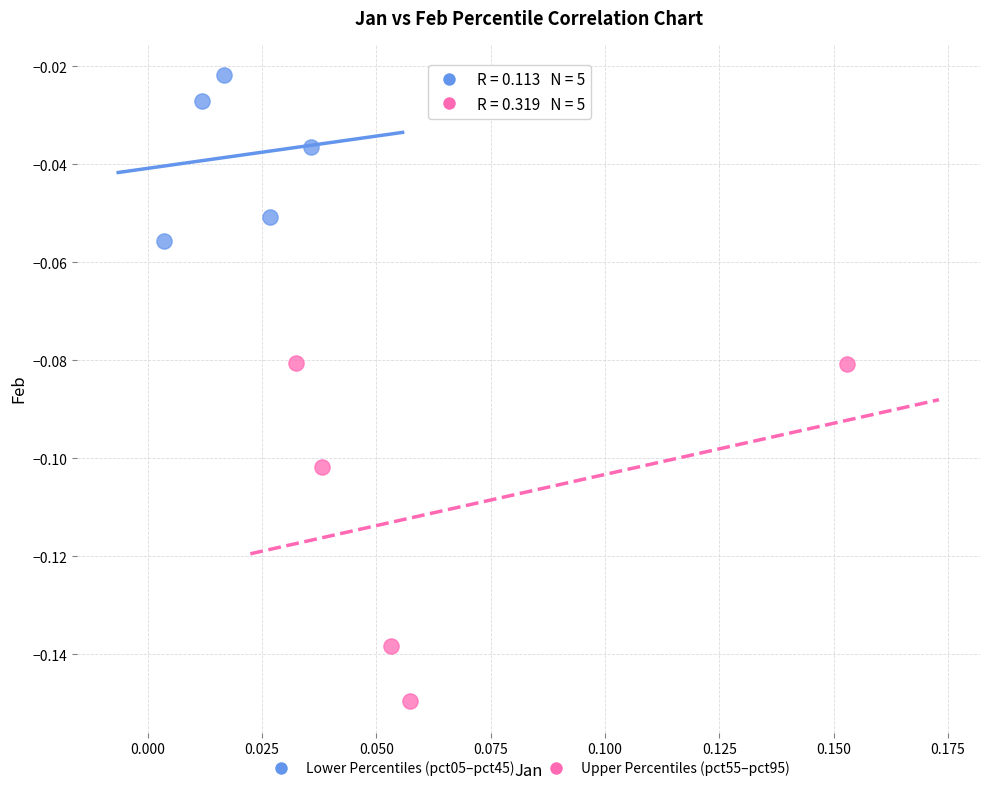

Which series has the largest Y range (max minus min)?

Upper Percentiles (pct55–pct95)